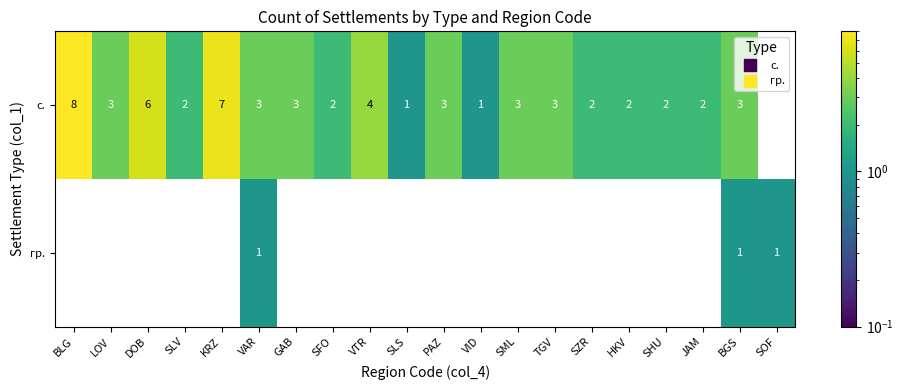

What is the difference between the maximum and minimum values in the с. series?

8